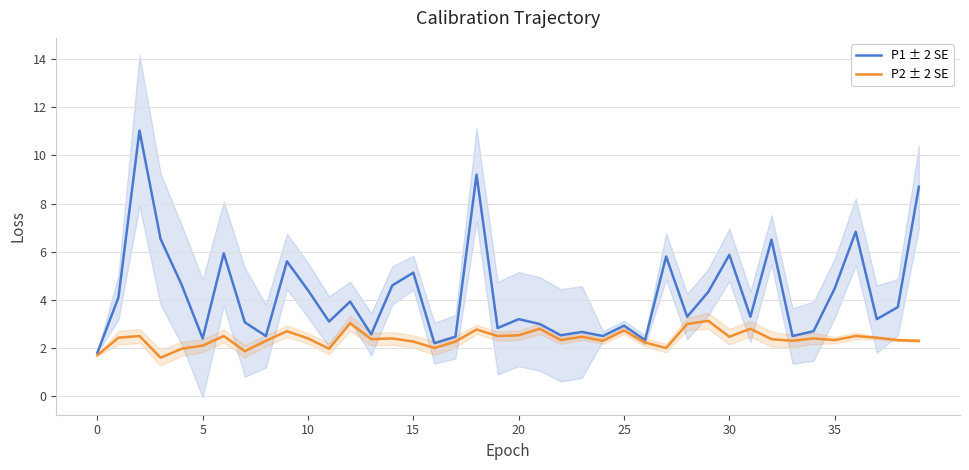

In P2 ± 2 SE, how many points are lower than both neighbors (excluding endpoints)?

12